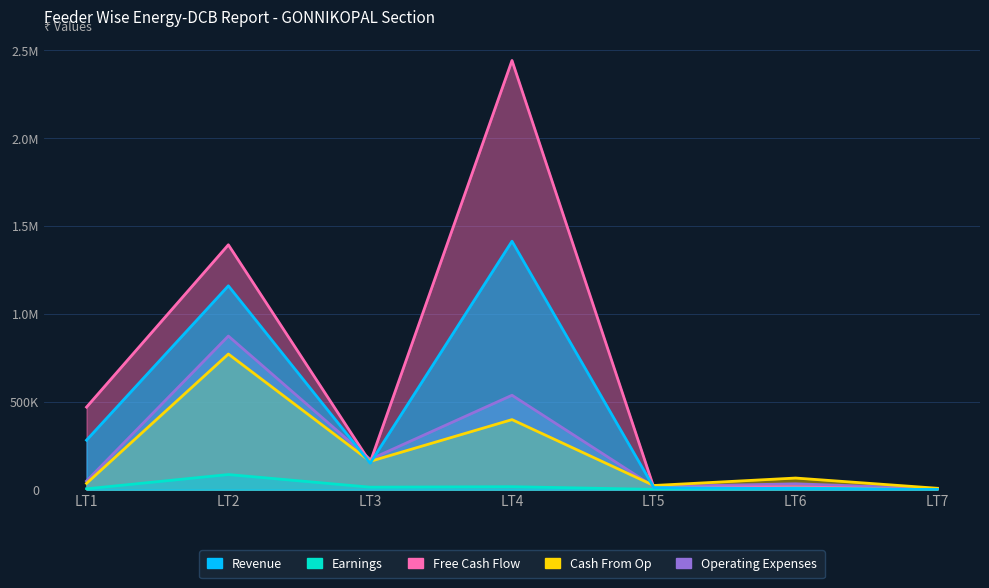

What is the difference between the second highest and second lowest values in the Operating Expenses series?

519621.4